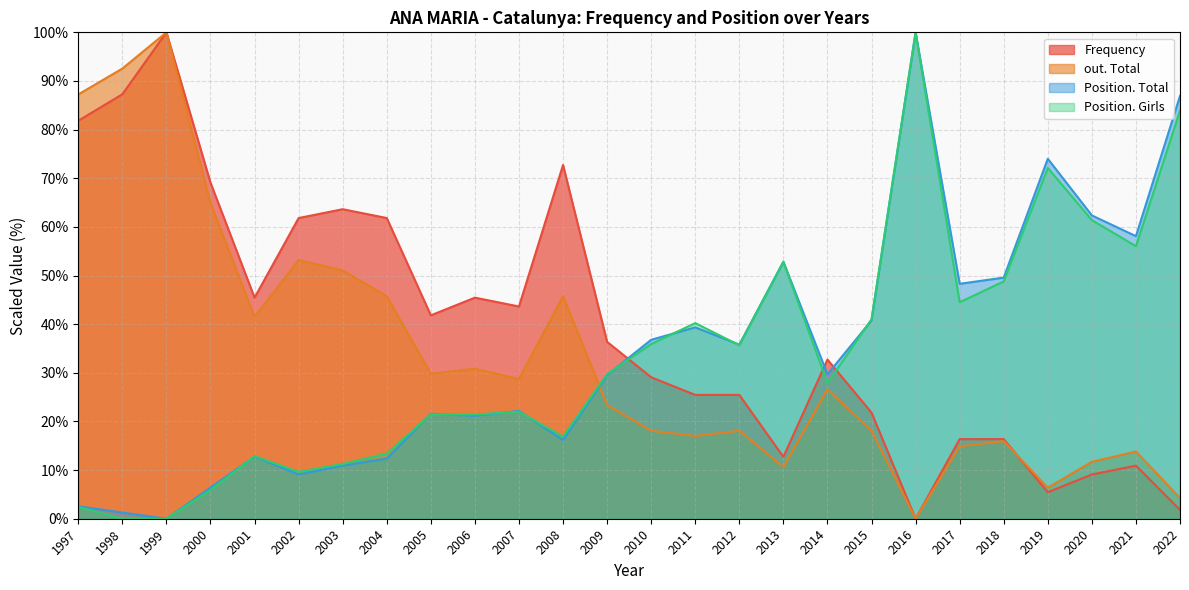

Which series has the widest spread of values?

Frequency